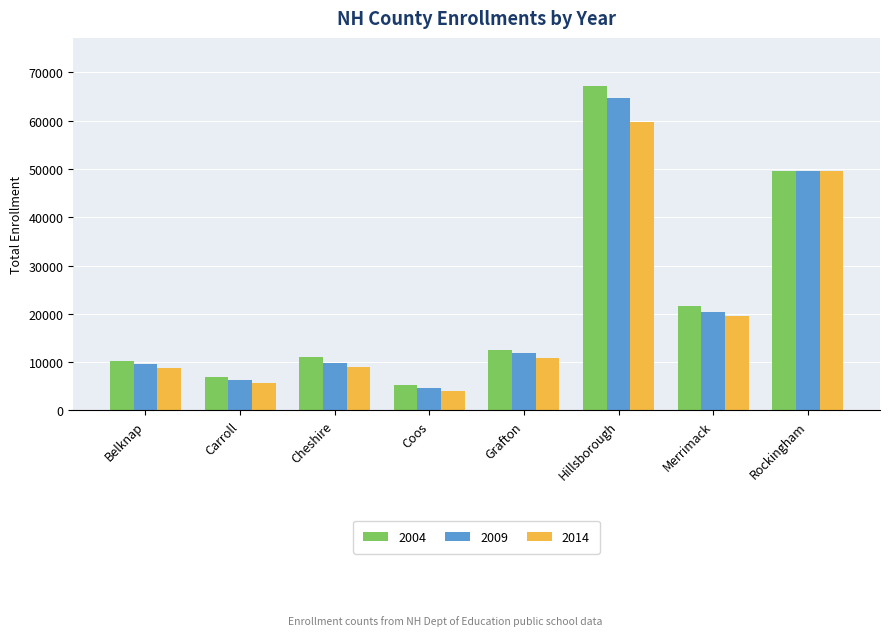

Rank the series by their average value, from lowest to highest.

2014, 2009, 2004